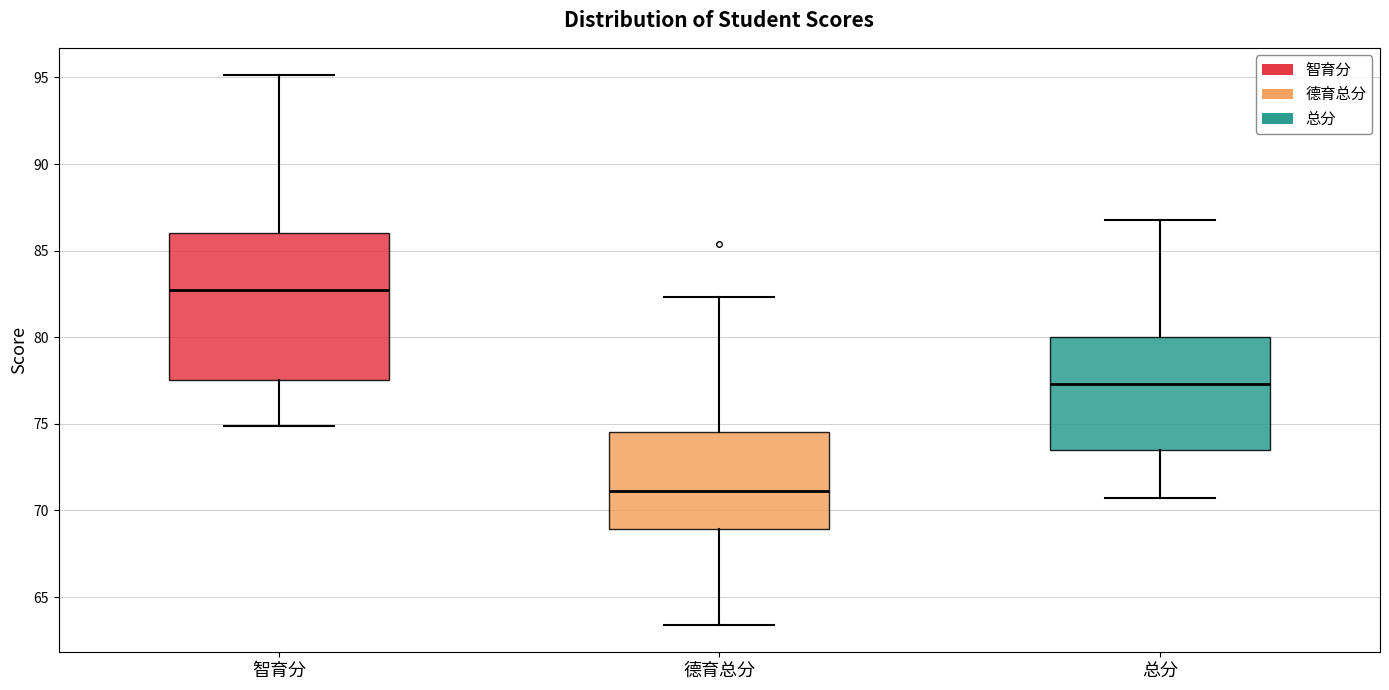

Where does the median line of the box for 智育分 sit on the y-axis? The values are not printed on the chart, so give them approximately, as read against the axis.

82.5